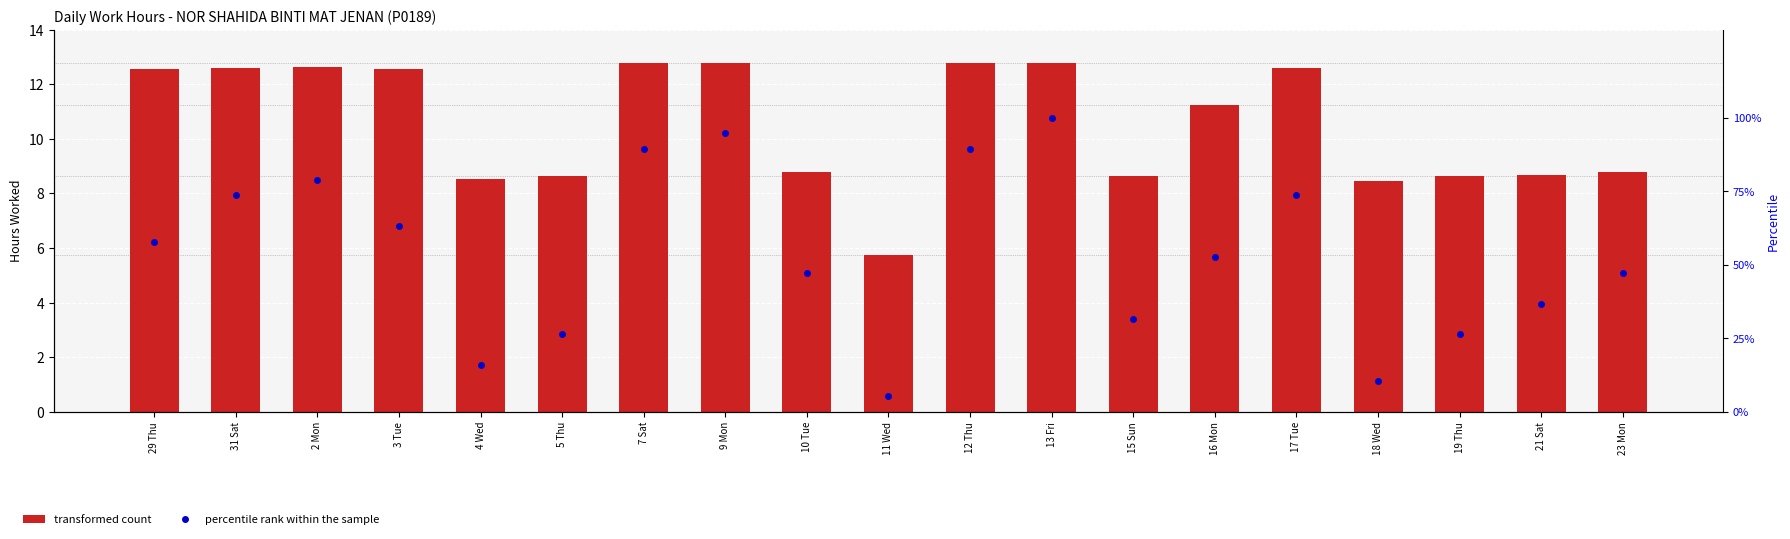

Which category has the lowest value in the percentile rank within the sample series?

11 Wed